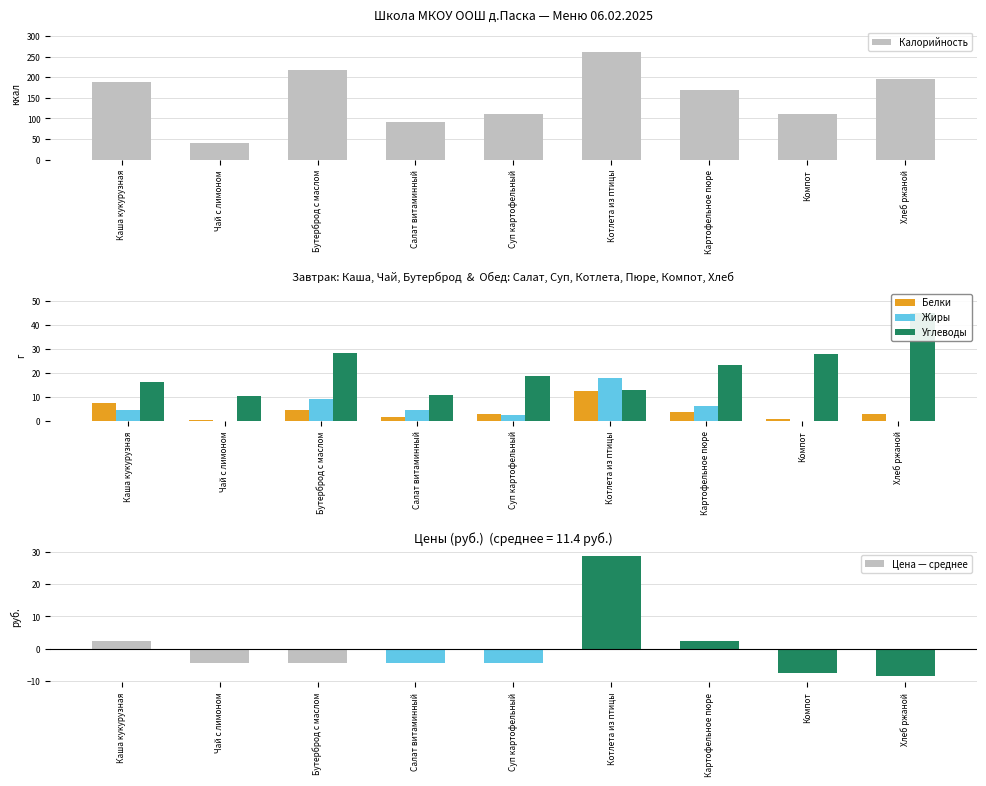

Reading right to left, what are all the values shown in this chart?

Калорийность: 195.0	110.0	168.0	262.0	111.0	91.0	217.2	41.0	188.0
Белки: 3.0	1.0	3.7	12.5	2.7	1.5	4.7	0.2	7.4
Жиры: 0.0	0.0	6.3	17.7	2.6	4.6	9.2	0.0	4.7
Углеводы: 45.0	28.0	23.4	12.7	18.9	11.0	28.2	10.2	16.2
Цена — среднее: -8.4	-7.4	2.6	28.6	-4.4	-4.4	-4.4	-4.4	2.6